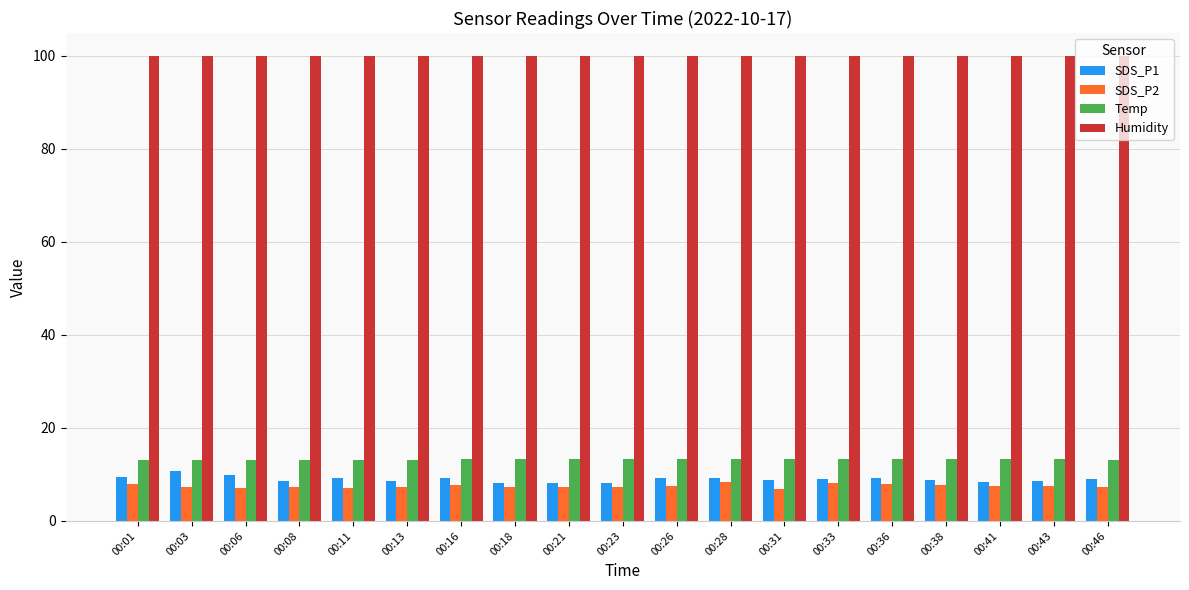

What is the difference between the highest and lowest values at 00:38?

92.1